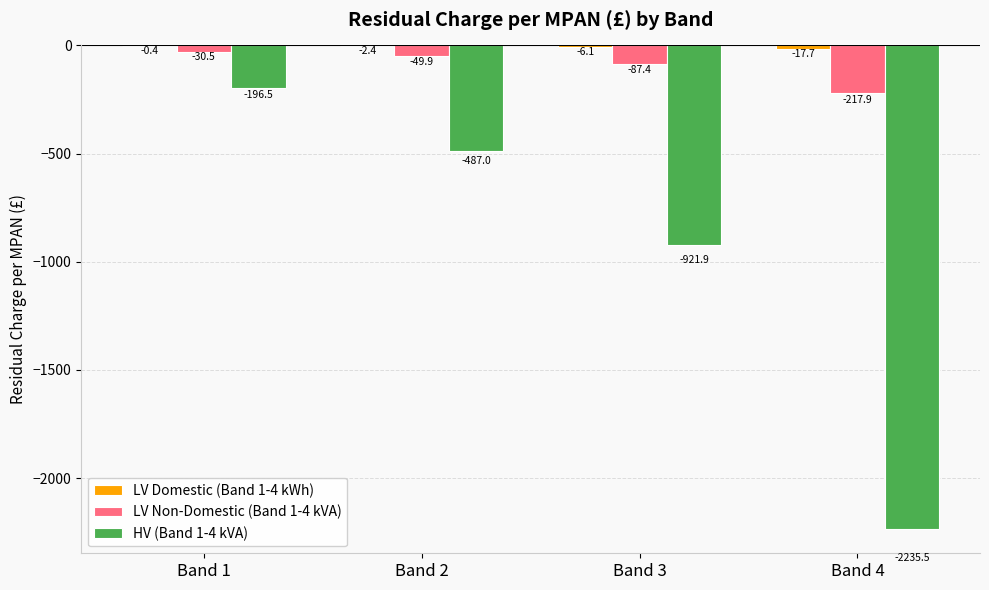

At which category is the sum across all series the highest?

Band 1